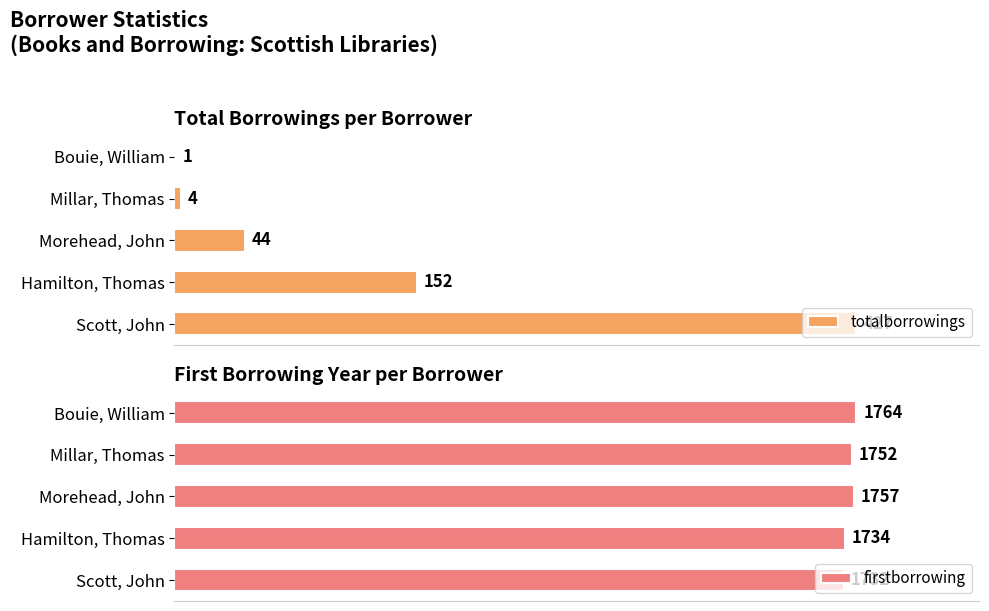

At which label does totalborrowings reach its peak?

Scott, John